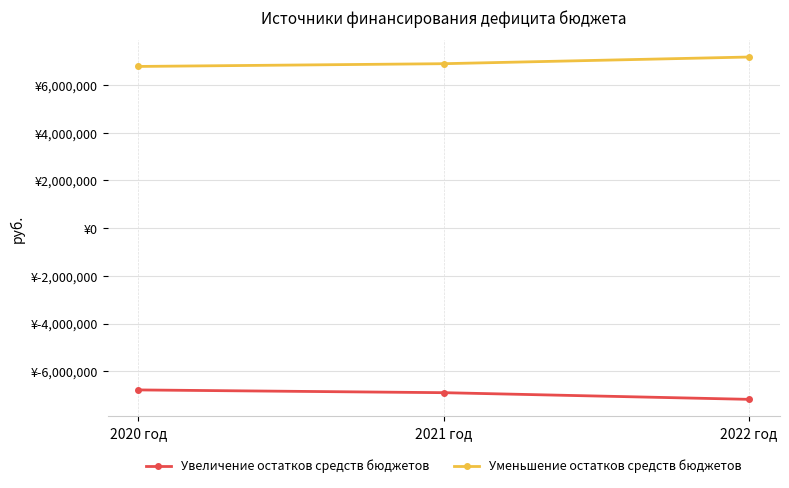

Is this an area chart (filled region under the line)?

No